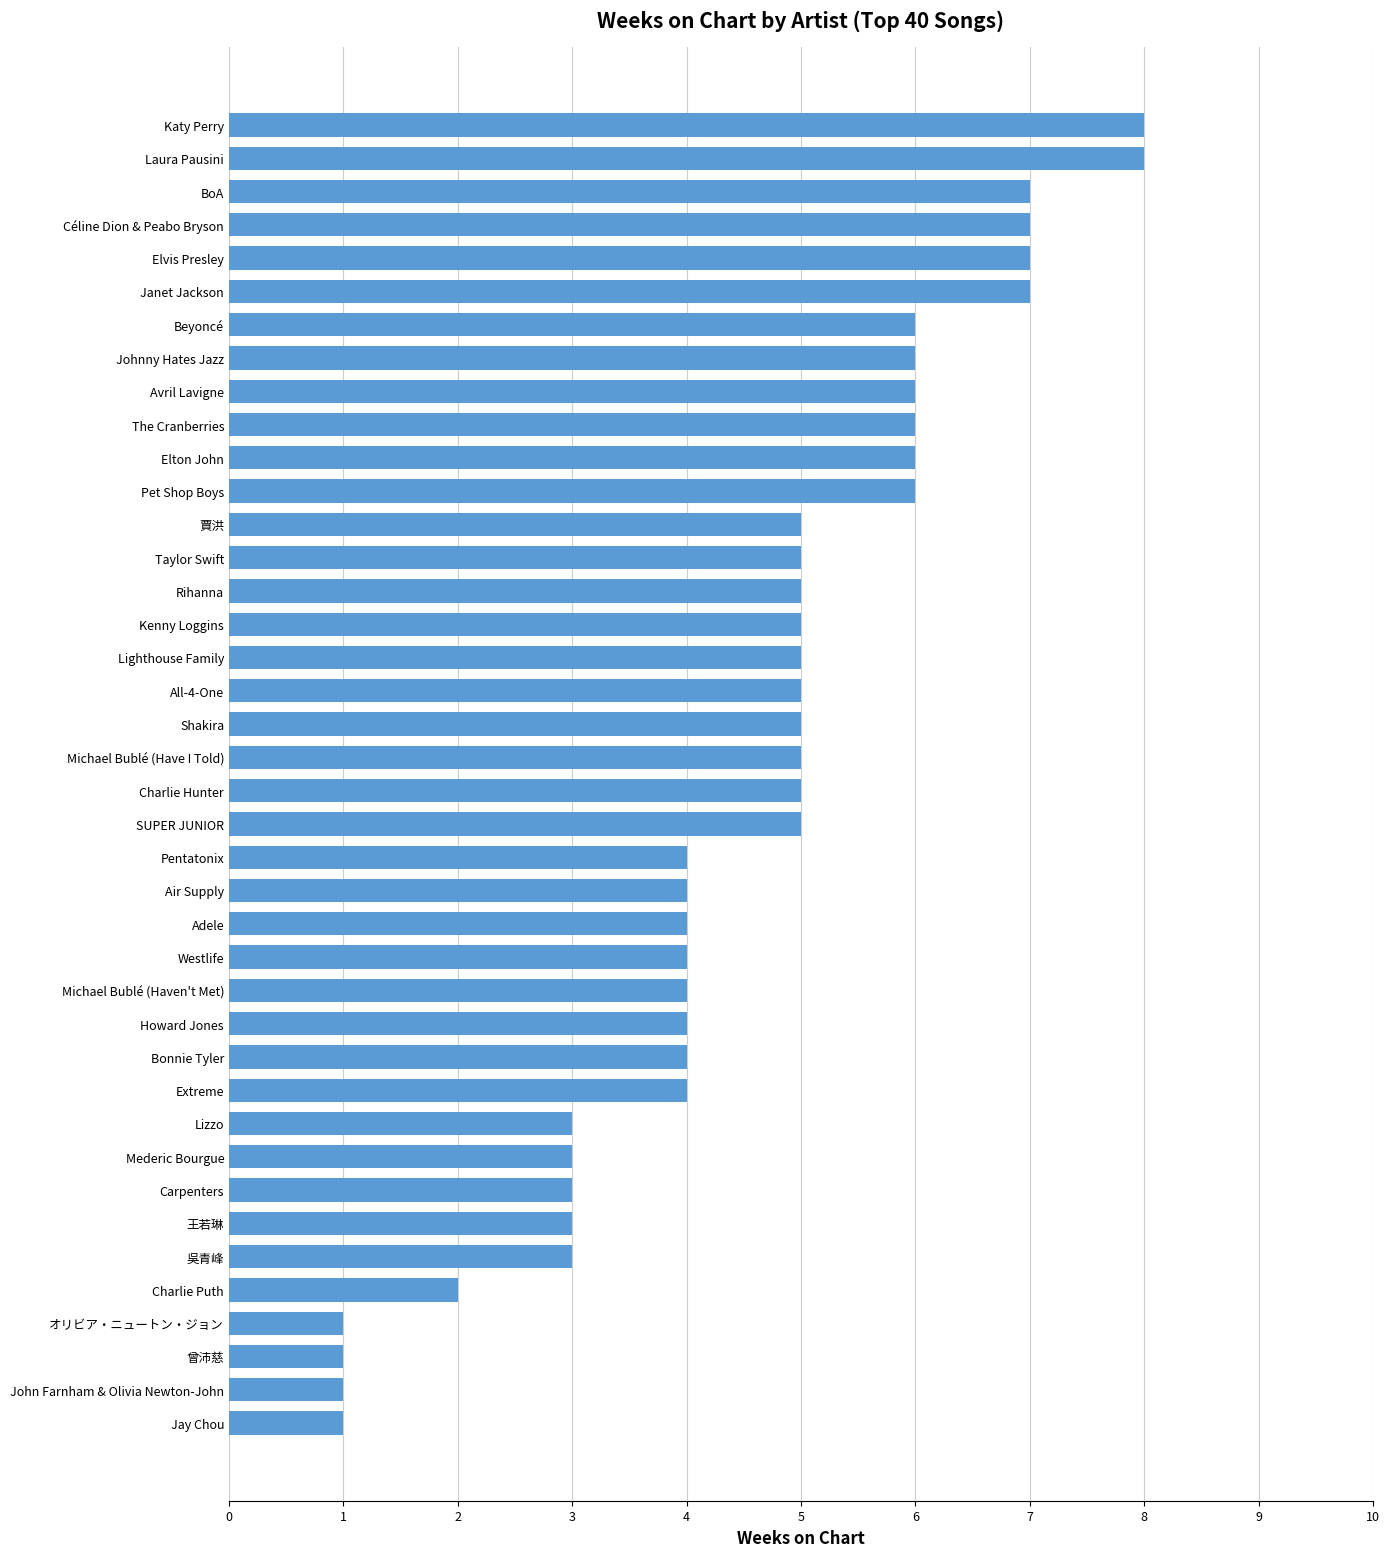

What is the sum of all values?

183